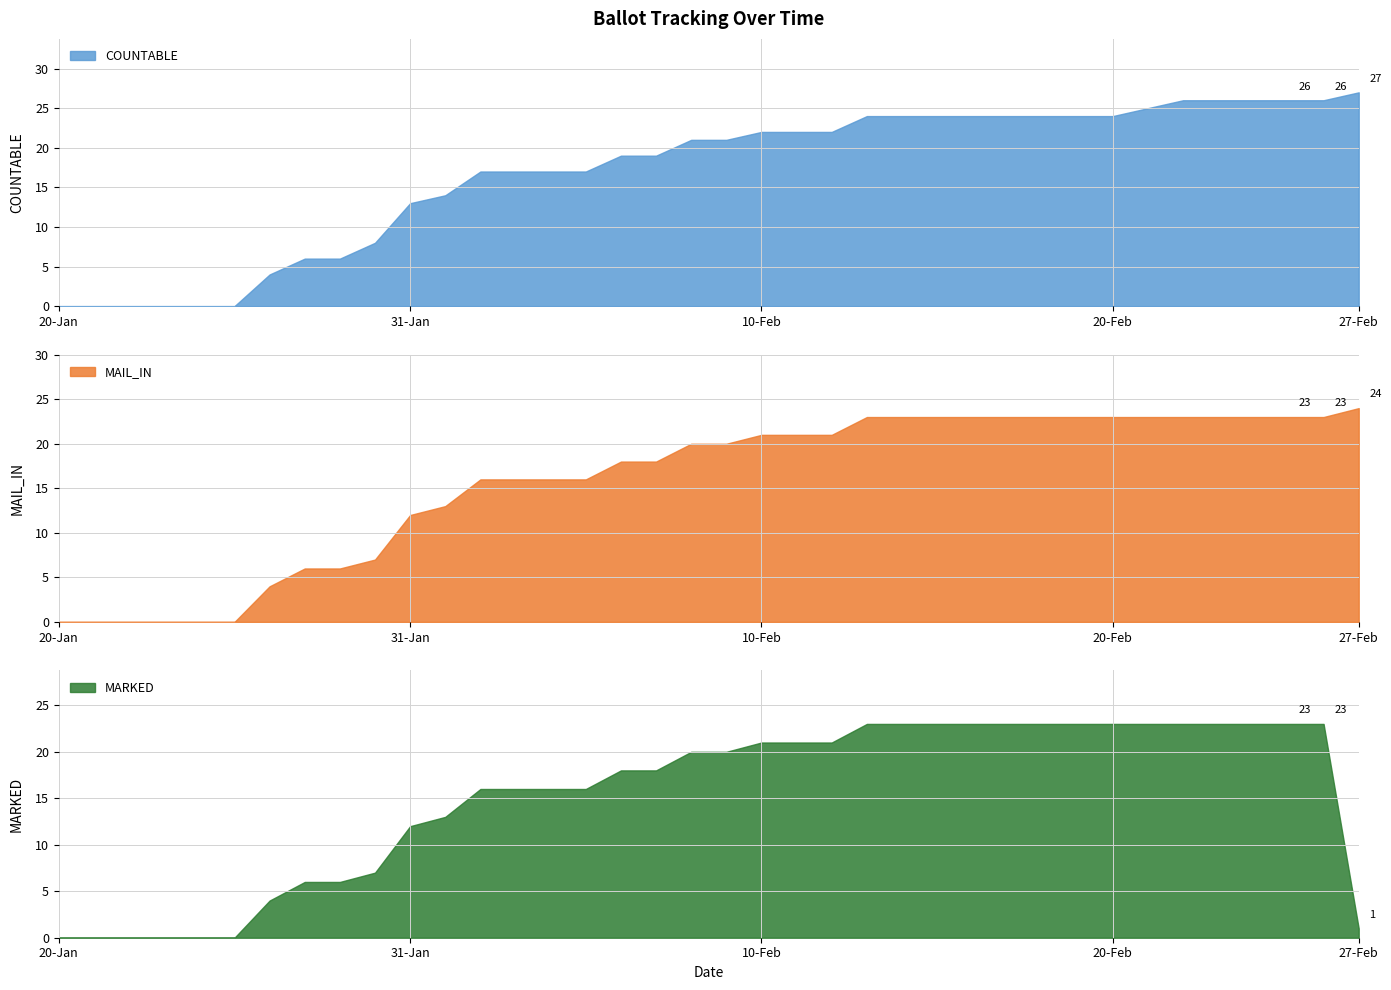

Which series changed the most between 29-Jan and 30-Jan?

COUNTABLE